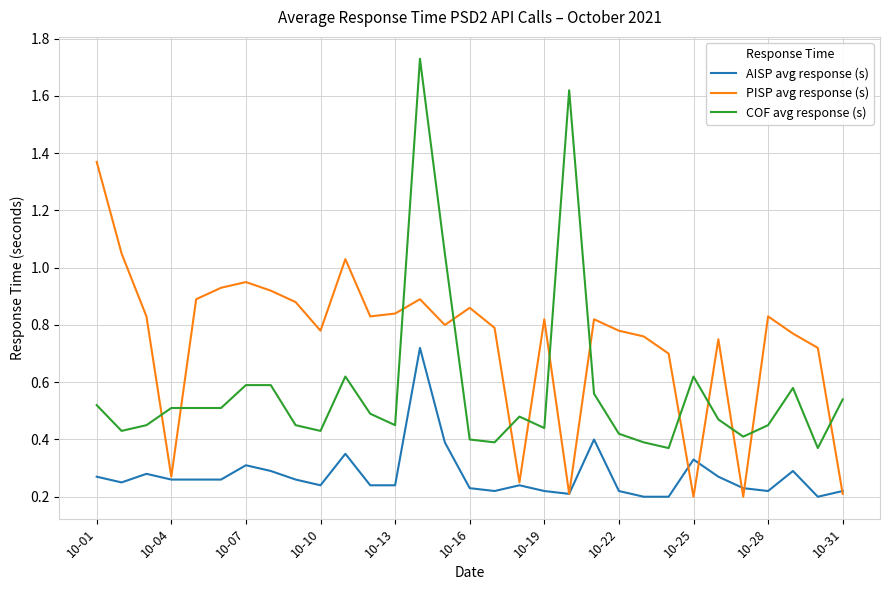

True or false: AISP avg response (s) has more than 2 points higher than both neighbors.

True